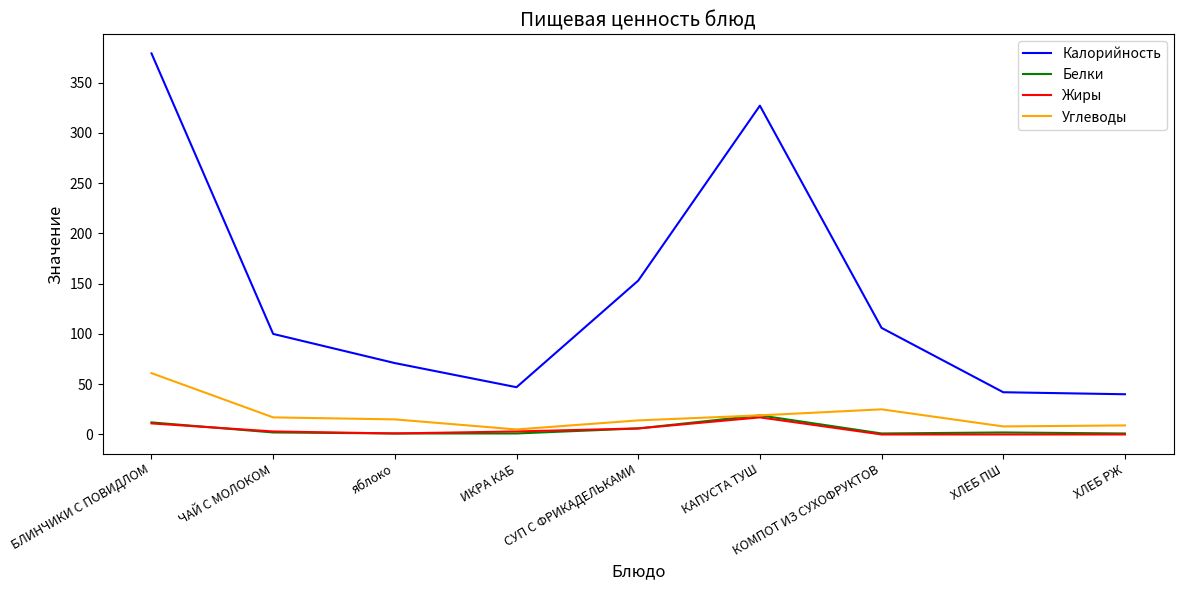

How many interior local peaks does the Калорийность series have?

1